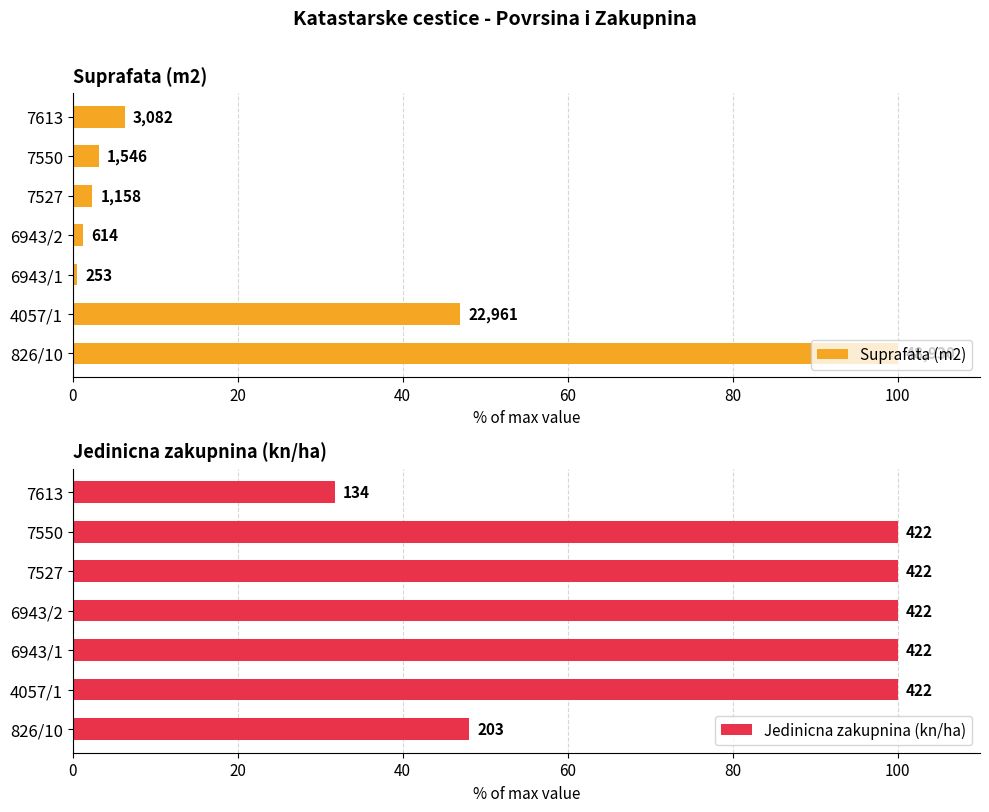

Which has a higher value, 7527 or 6943/1?

7527